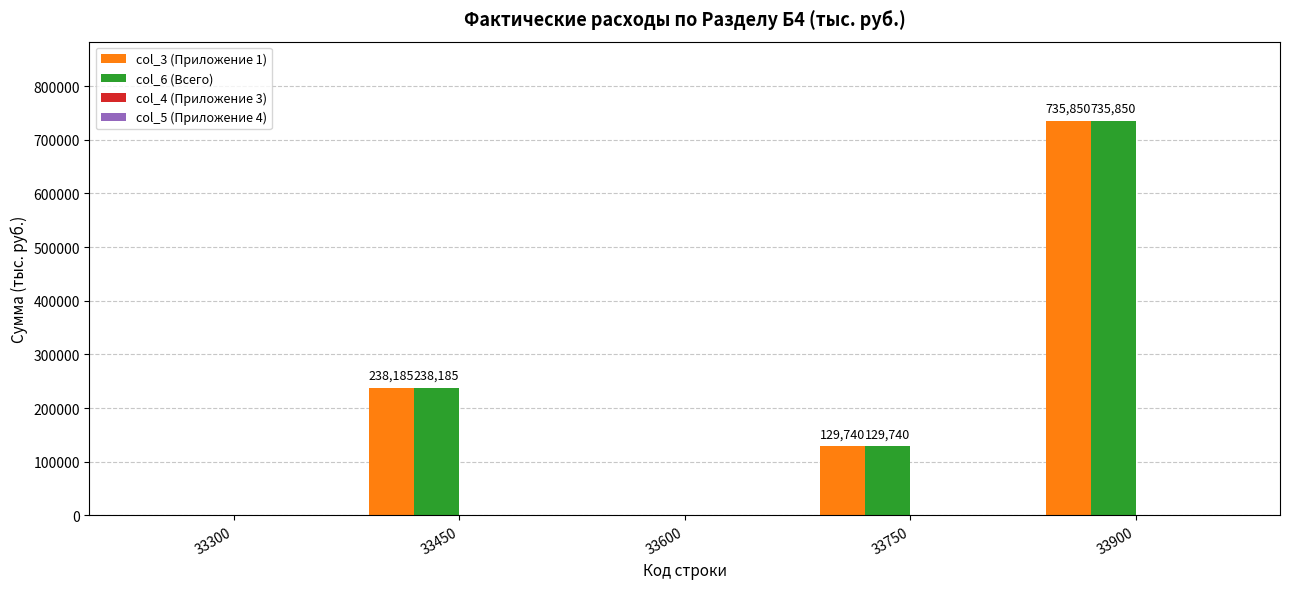

What is the sum of all col_6 (Всего) values?

1103775